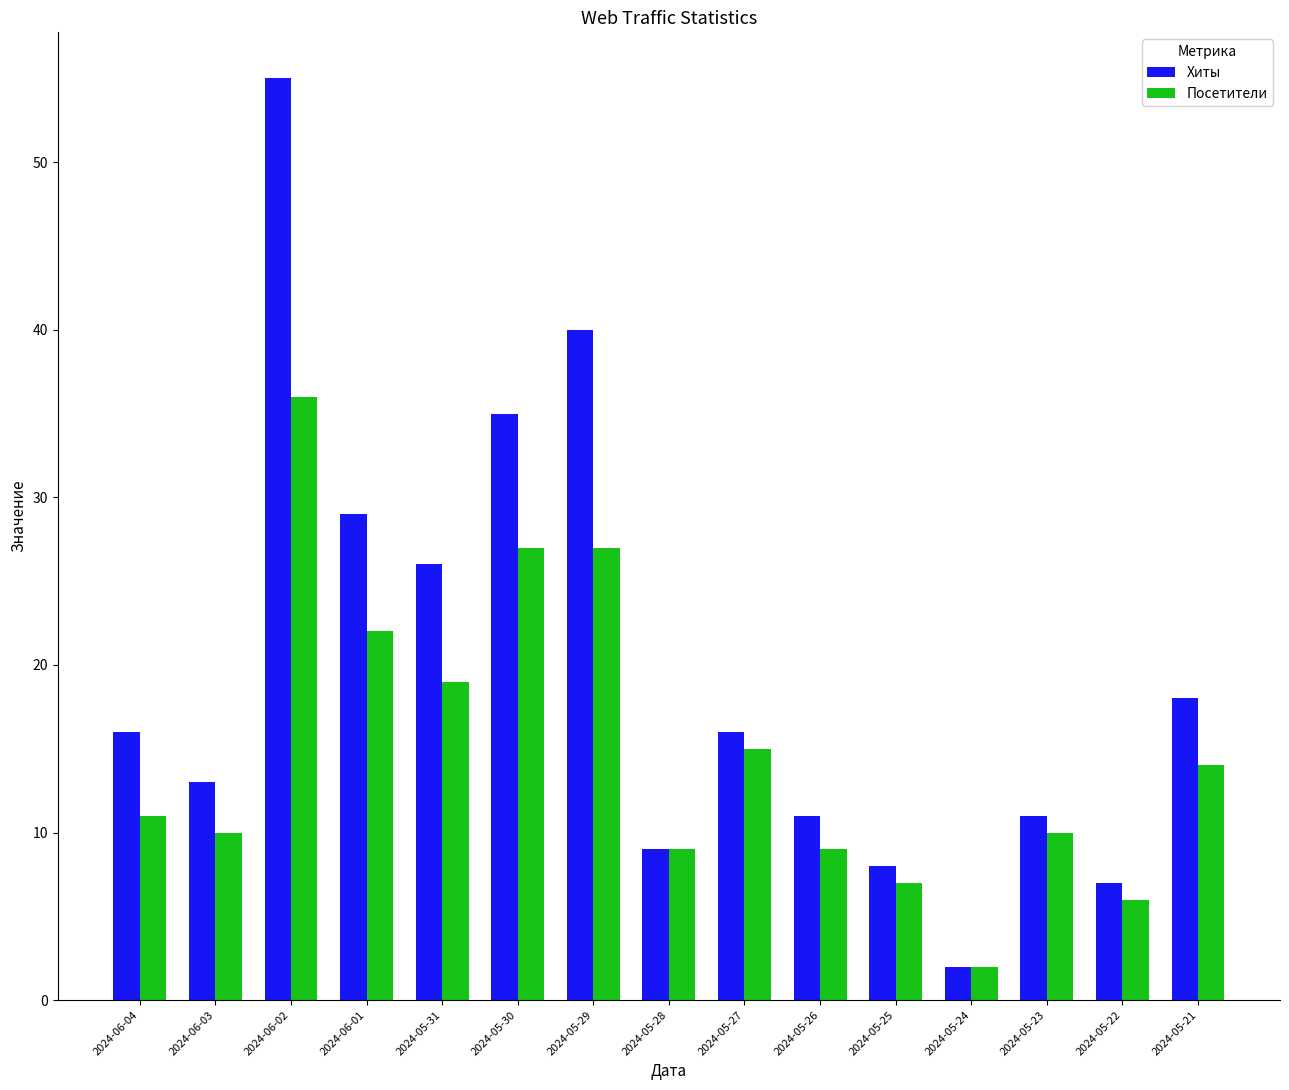

The value of Посетители at 2024-05-21 is 4. True or false?

False